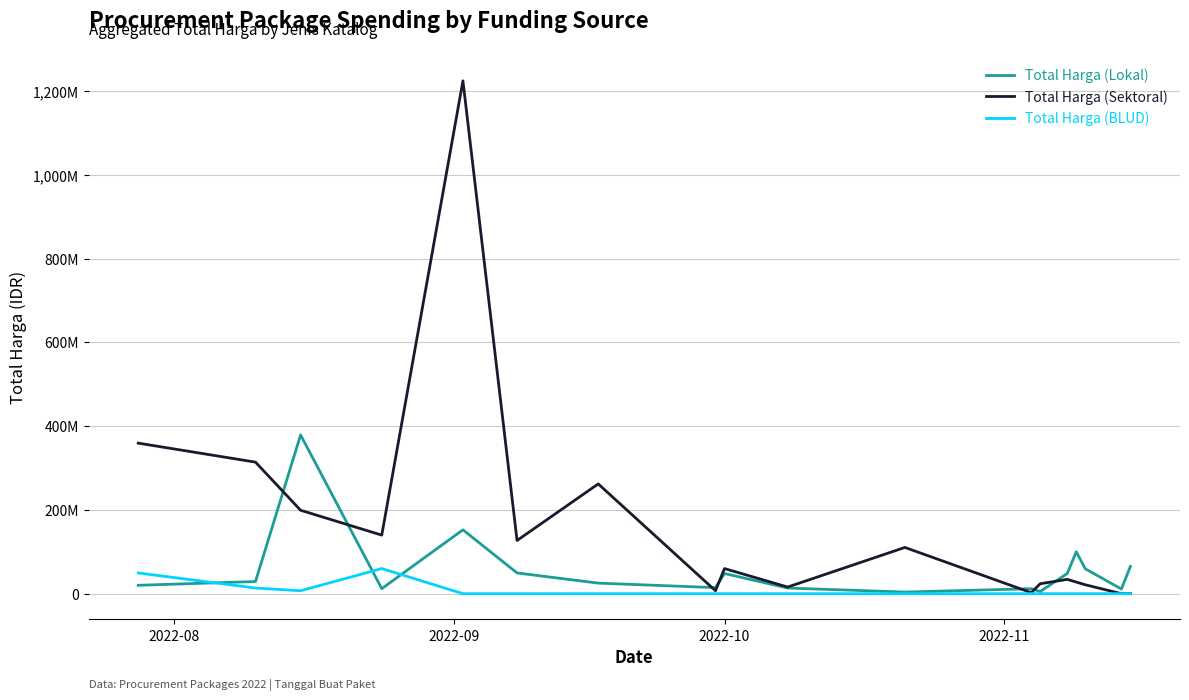

Which series has the largest range (max minus min)?

Total Harga (Sektoral)